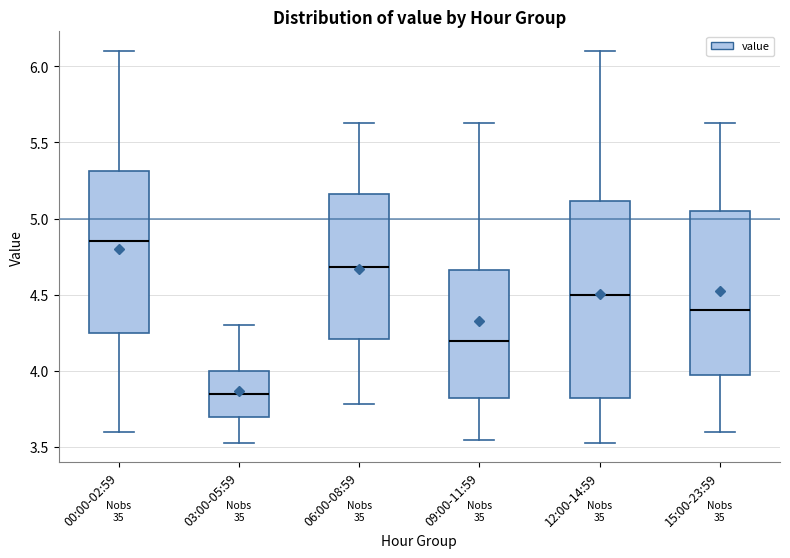

Which box's median line is the highest?

00:00-02:59